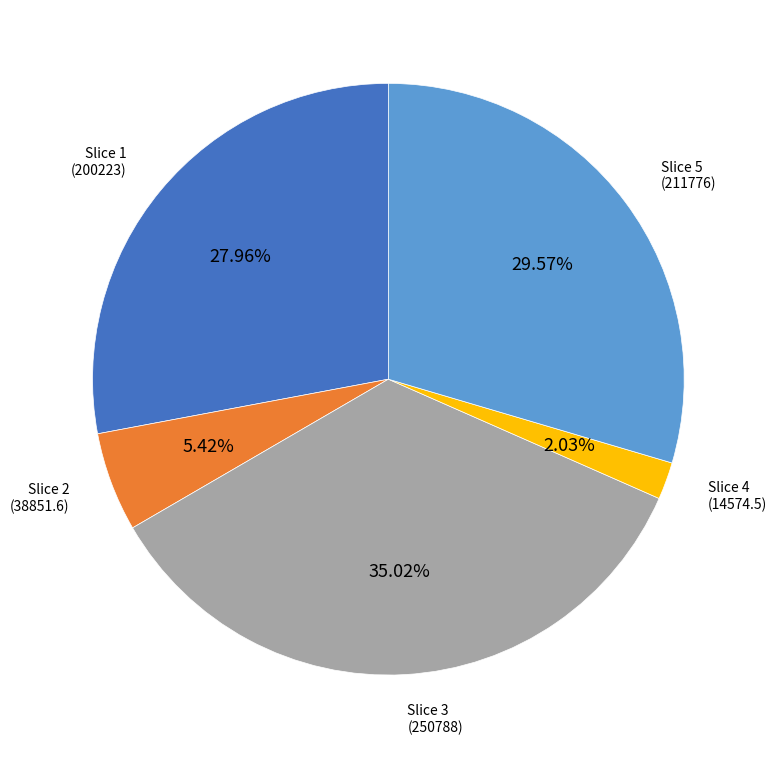

Is there a majority slice in this chart?

No